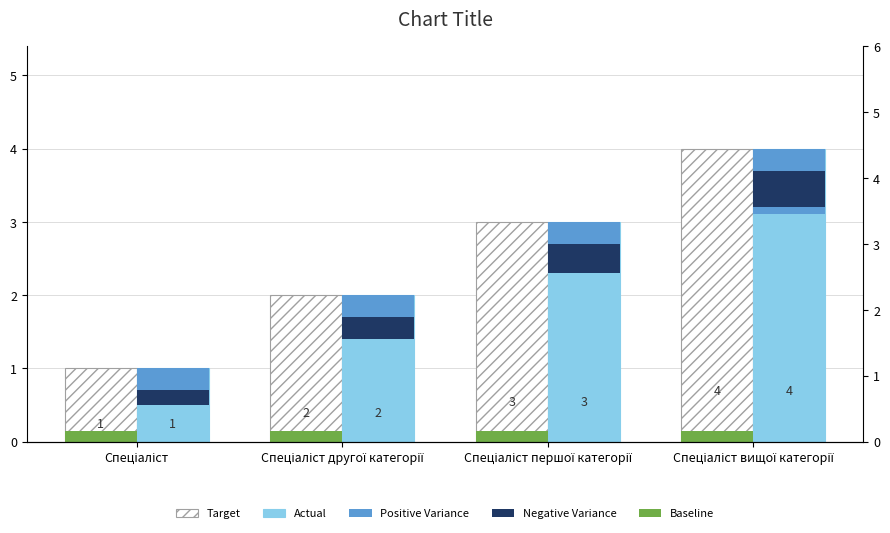

Which label corresponds to the smallest value in the chart?

Спеціаліст